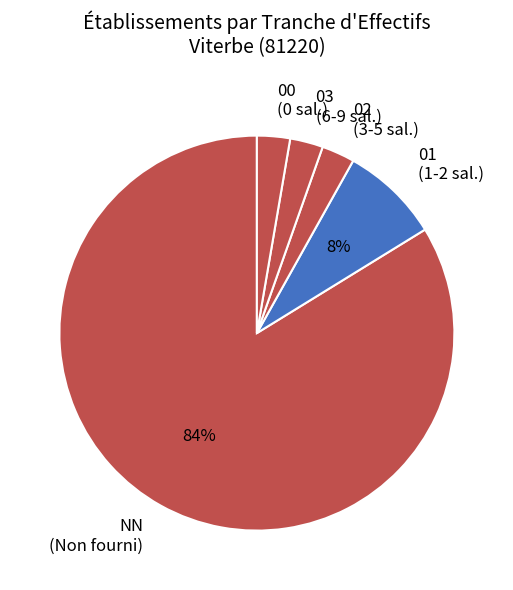

Which category has the biggest portion of the pie?

NN (Non fourni)